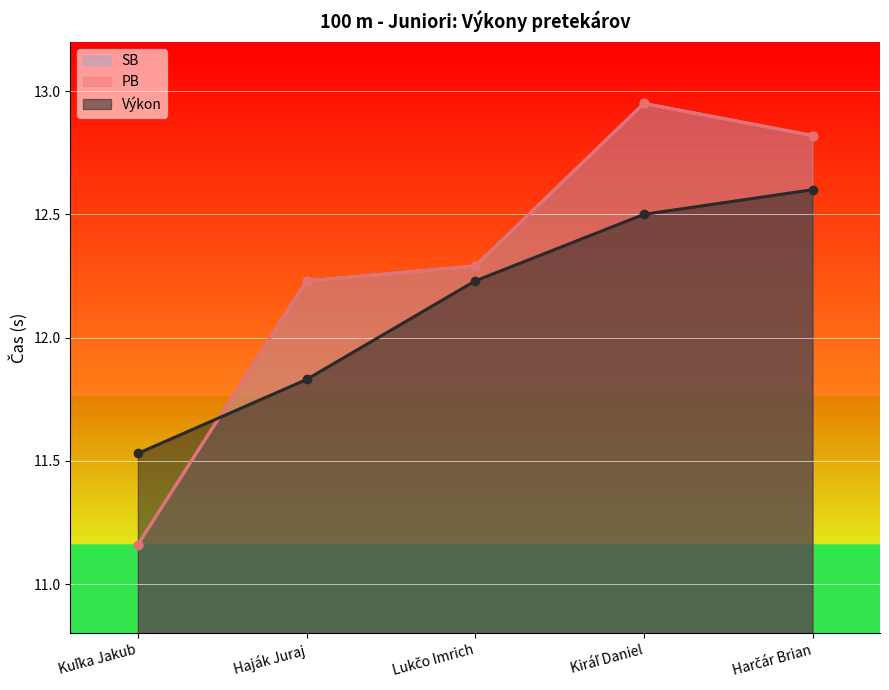

What are all the series names shown in the legend?

Výkon, PB, SB